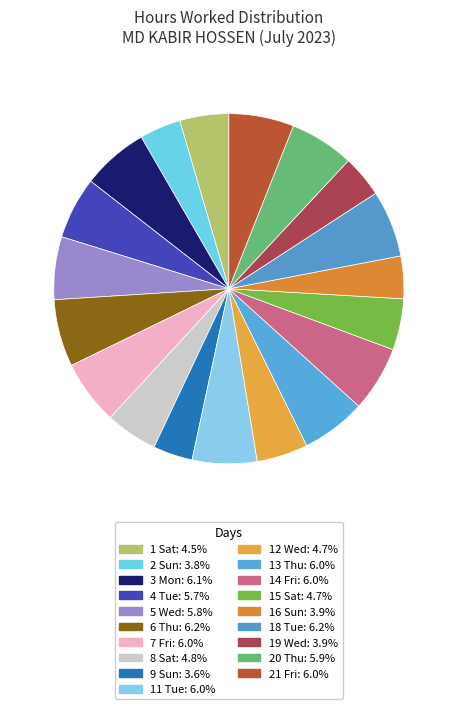

Does 8 Sat represent more than half of the total?

No